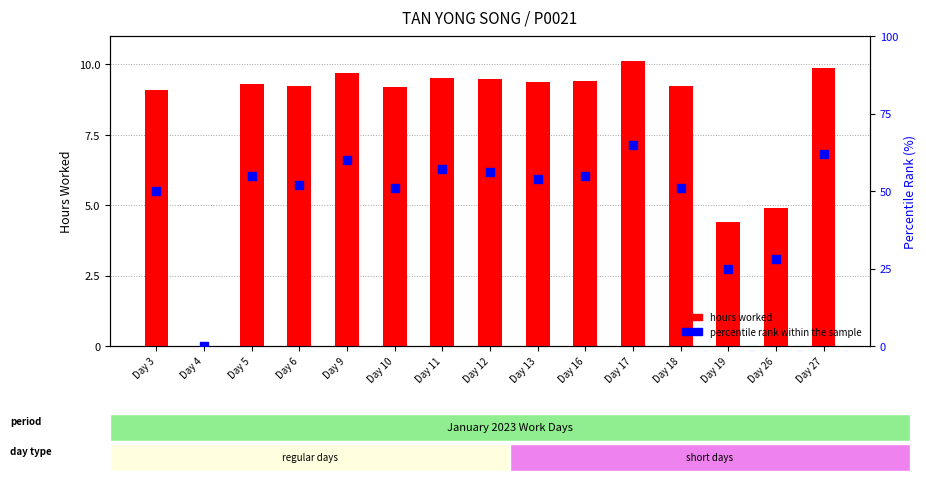

What is the total value across all series at Day 16?

64.4